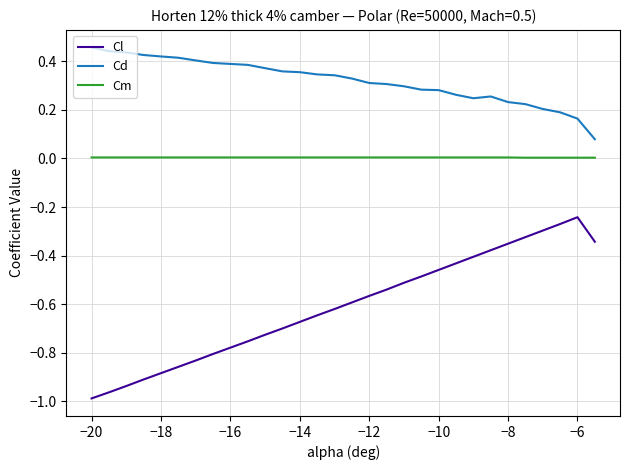

Rank the series by their average value, from lowest to highest.

Cl, Cm, Cd